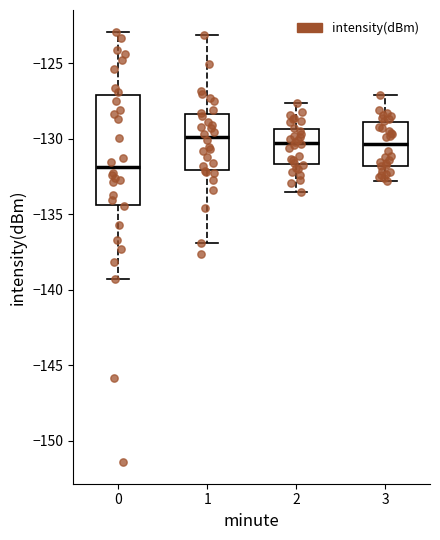

Which box is the tallest, from its lower edge to its upper edge?

0